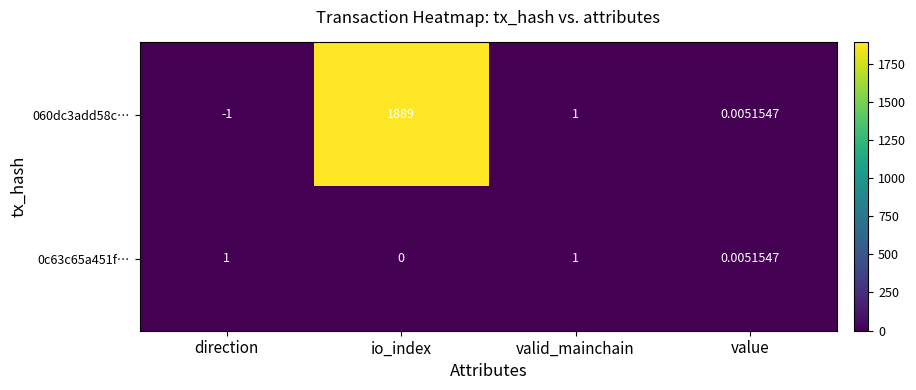

Which category has the lowest value in the 0c63c65a451f… series?

io_index